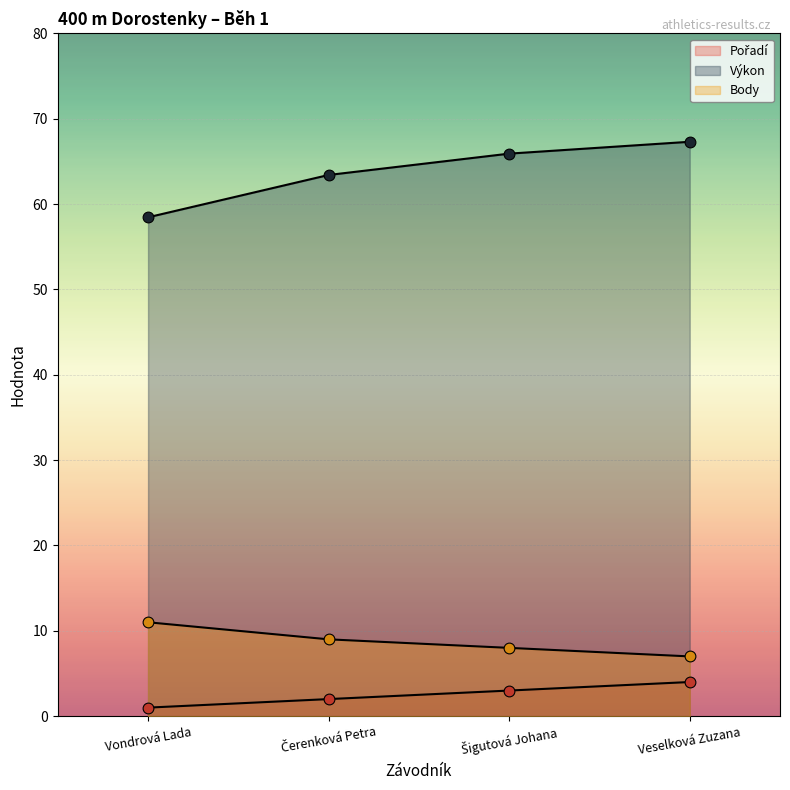

Which series has the widest spread of Y values?

Výkon